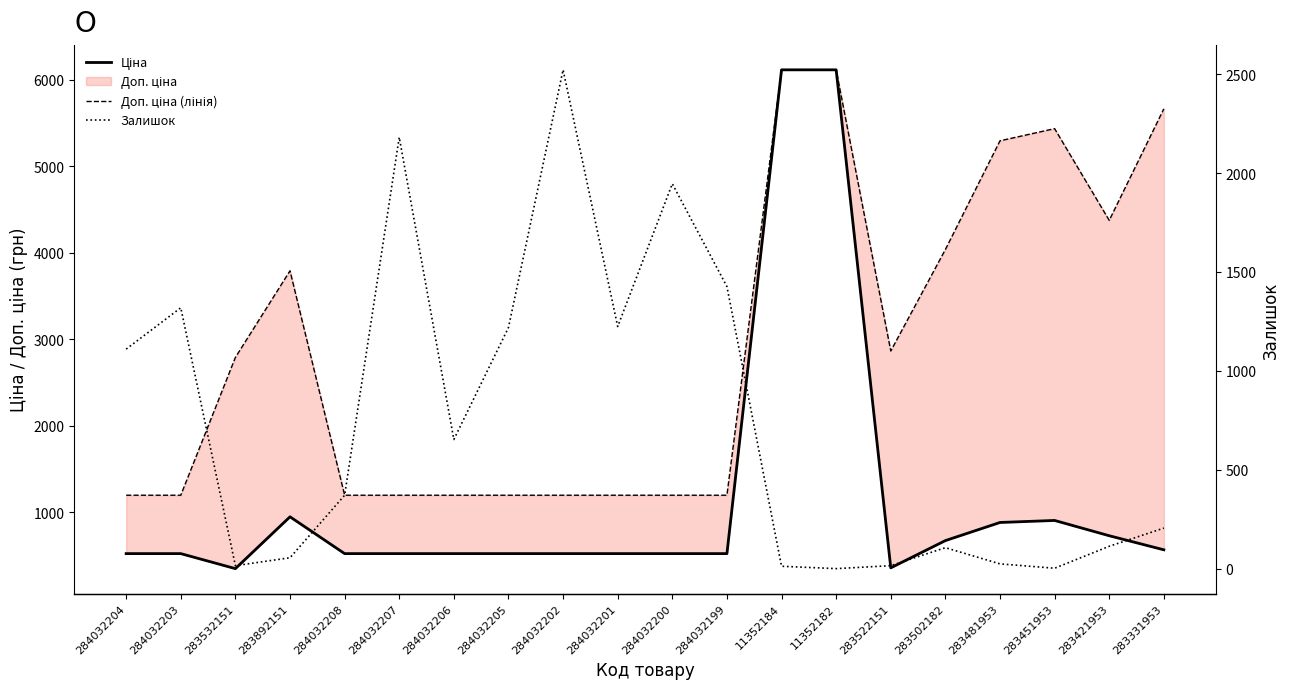

Rank the series by their maximum value, from lowest to highest.

Залишок, Ціна, Доп. ціна (лінія)